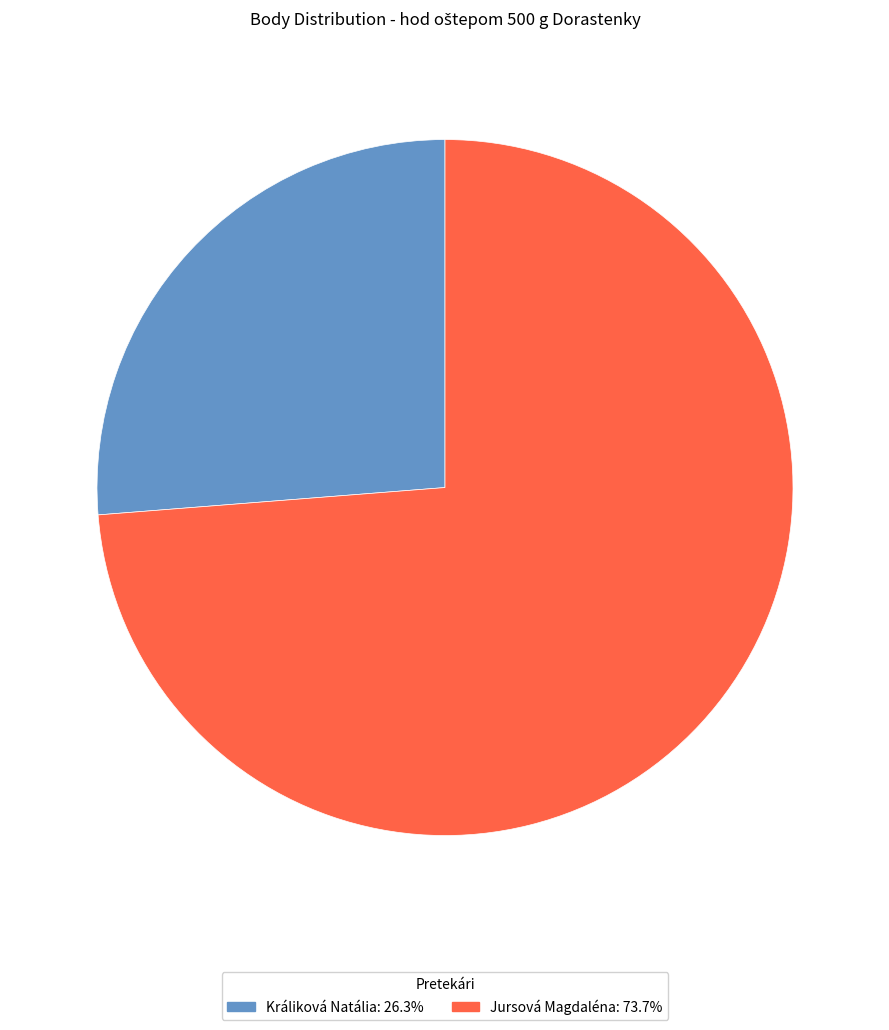

Is there a majority slice in this chart?

Yes